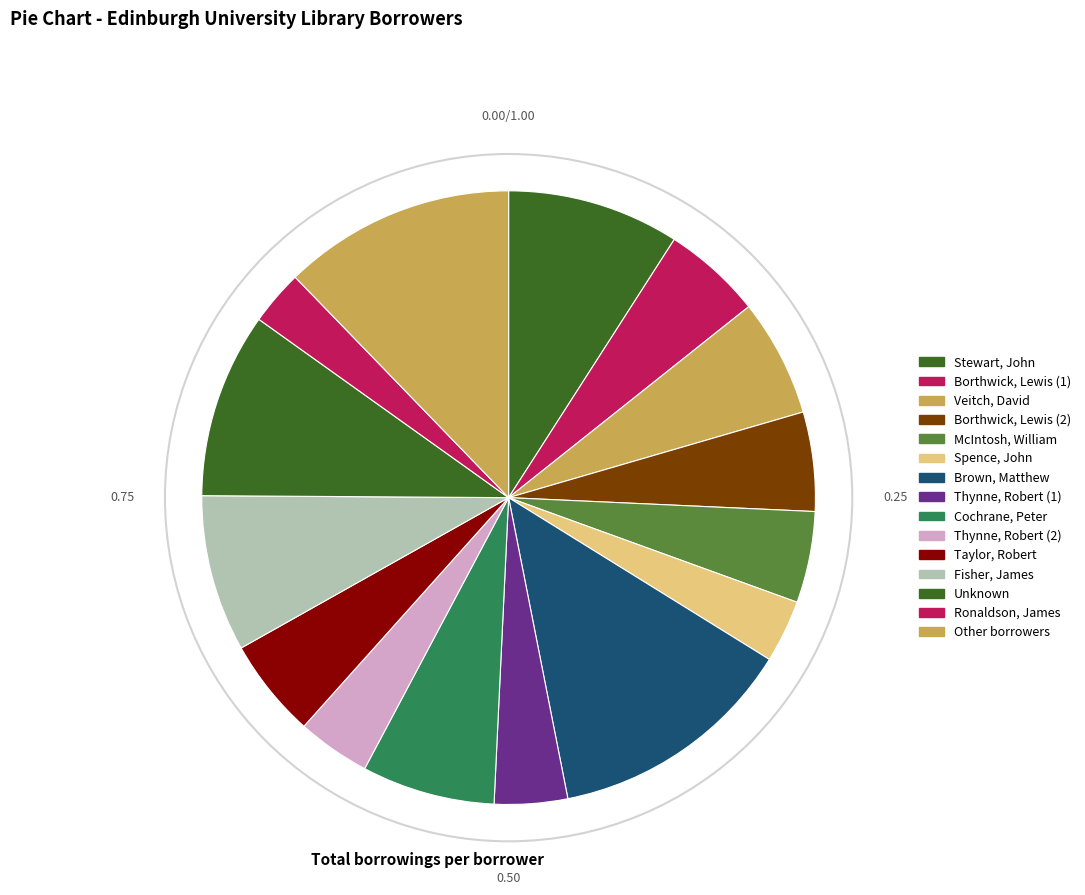

Is there a majority slice in this chart?

No